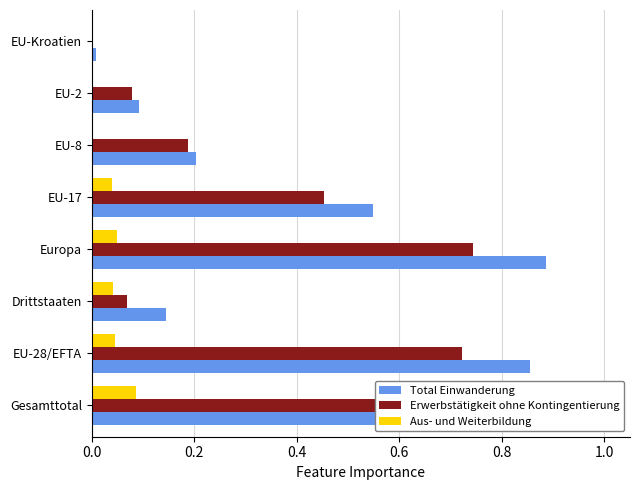

How many groups of bars are there?

8